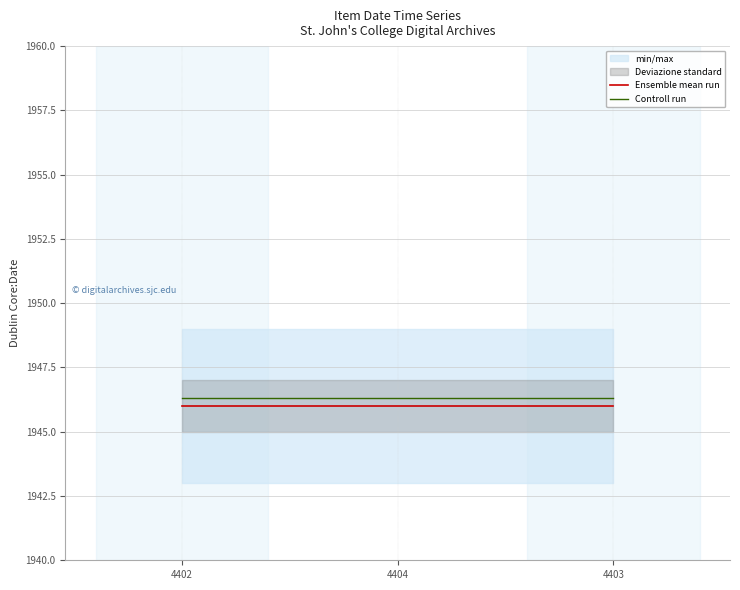

Reading left to right, transcribe all the data shown in this chart.

Ensemble mean run: 1946.0	1946.0	1946.0
Controll run: 1946.3	1946.3	1946.3